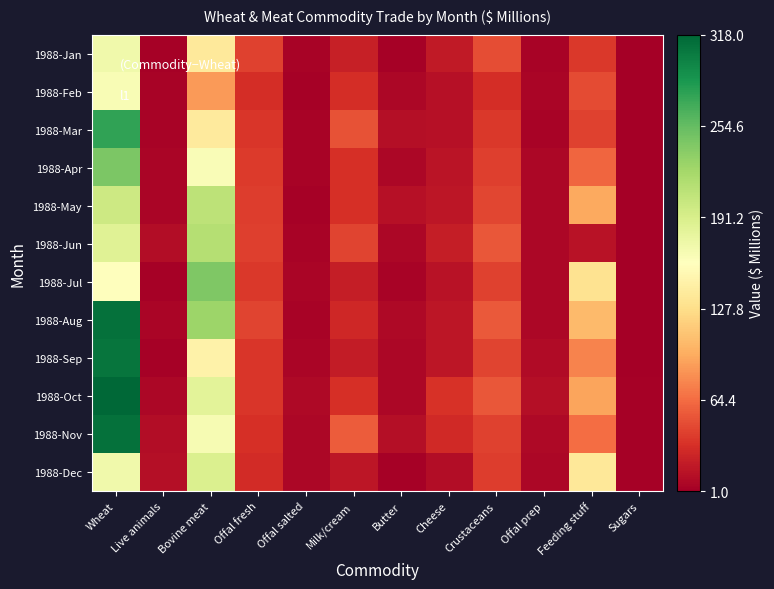

At how many categories does at least one series exceed 174?

2